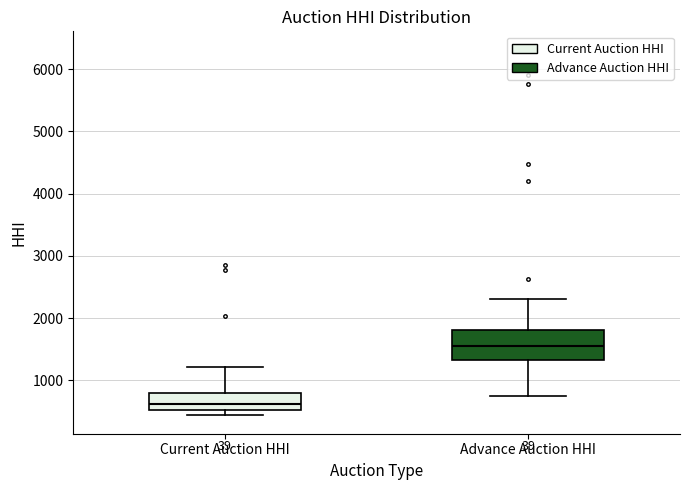

Which box is the tallest, from its lower edge to its upper edge?

Advance Auction HHI